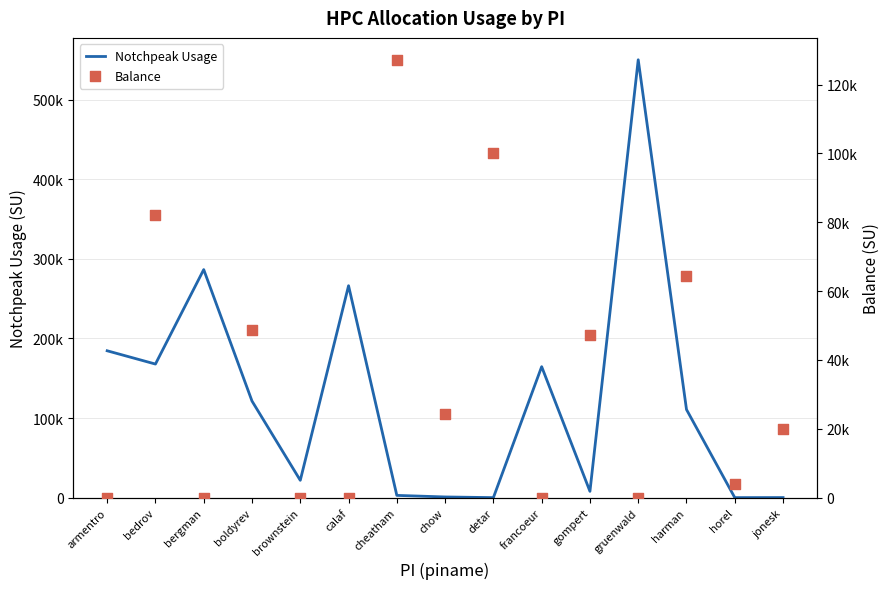

Is the value of Balance at francoeur greater than the value of Notchpeak Usage at boldyrev?

No